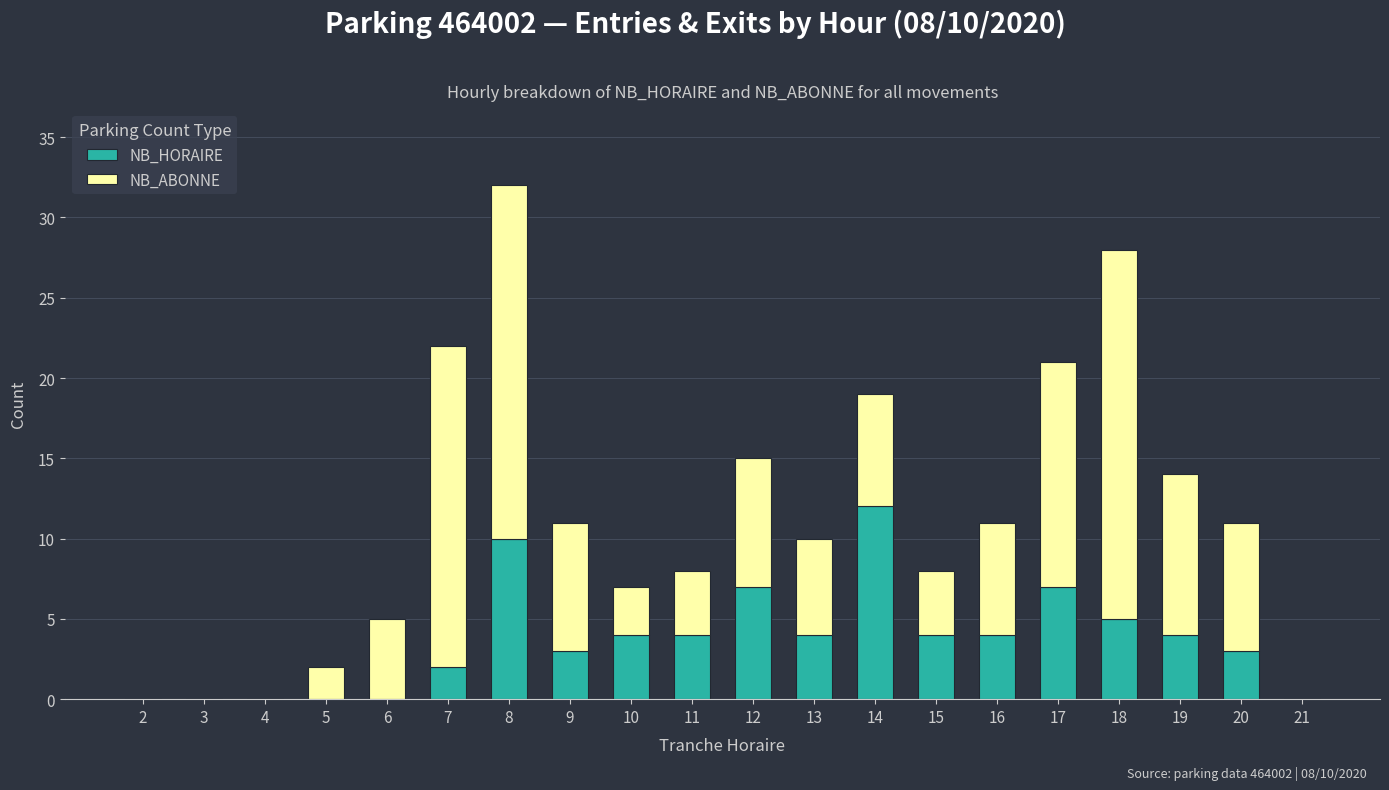

True or false: NB_HORAIRE has a value of 3 at 18.

False